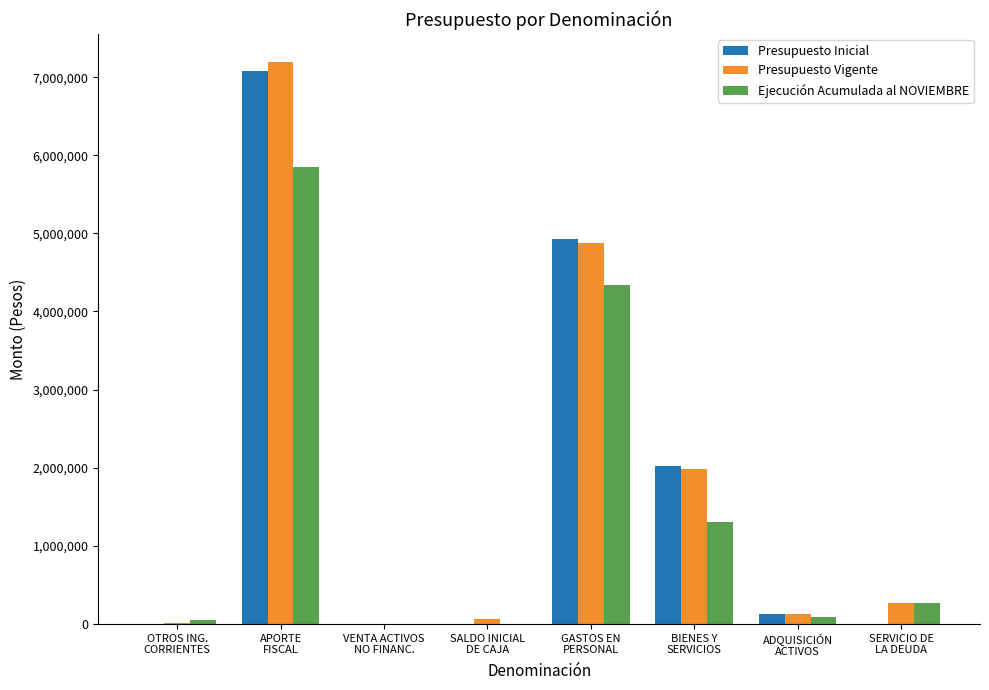

What is the sum of all Presupuesto Vigente values?

14520714